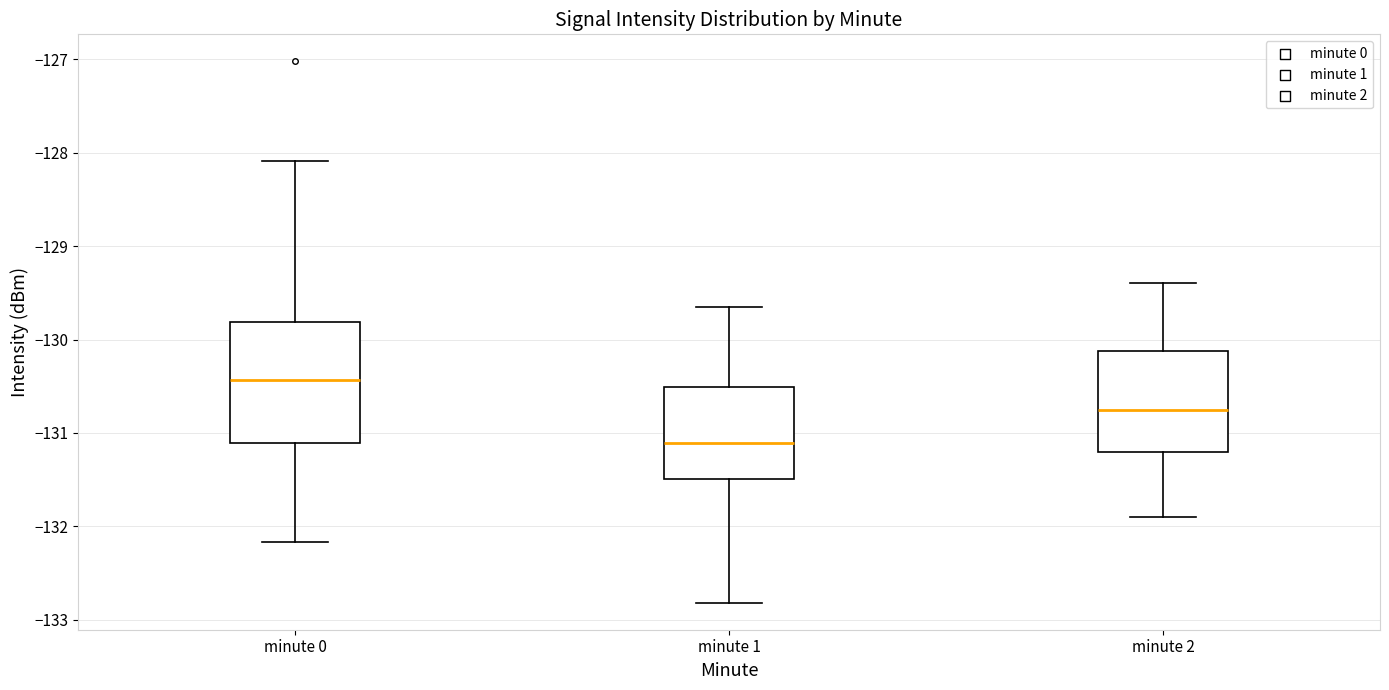

Where does the median line of the box for minute 2 sit on the y-axis? The values are not printed on the chart, so give them approximately, as read against the axis.

-130.7